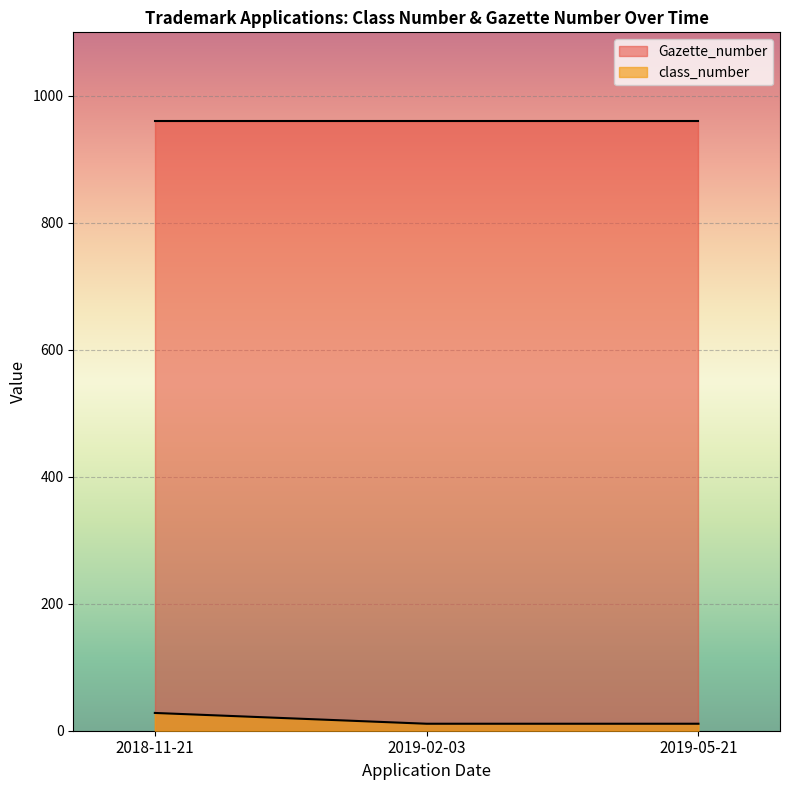

What is the spread (max minus min) of values at 2019-05-21?

949